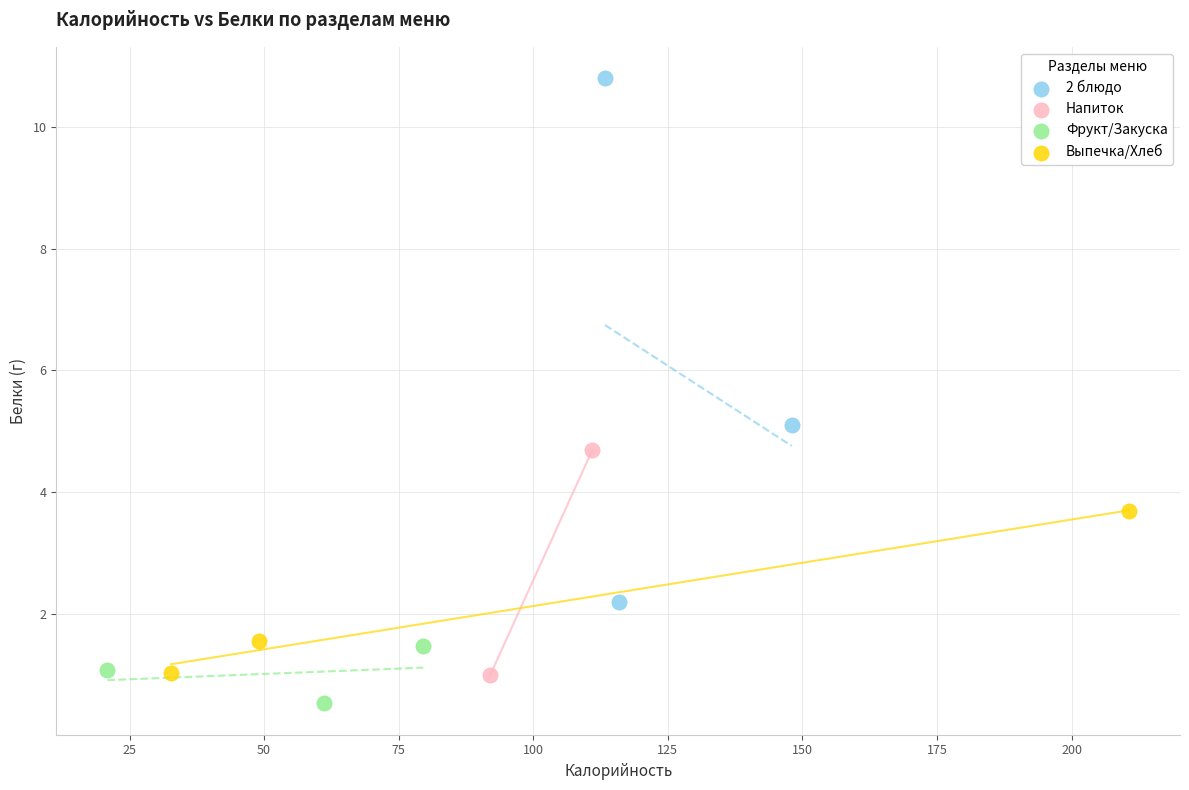

What are all the series names shown in the legend?

2 блюдо, Напиток, Фрукт/Закуска, Выпечка/Хлеб